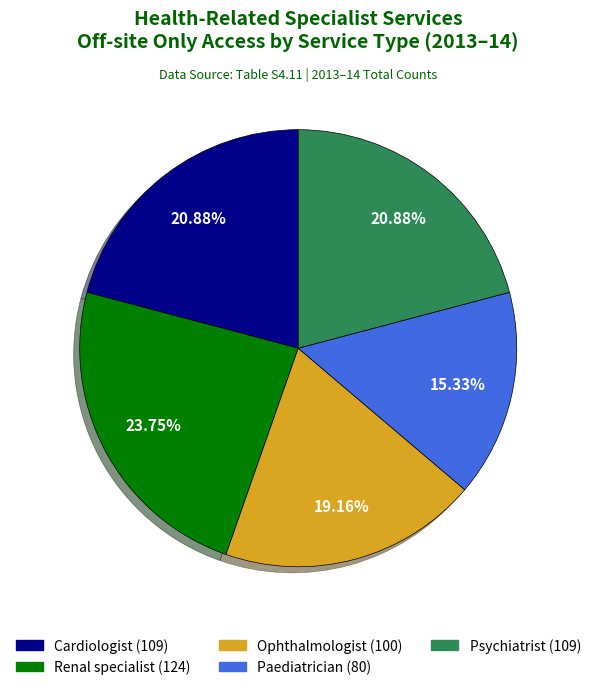

Approximately how many times larger is the value at Ophthalmologist compared to Renal specialist?

0.8